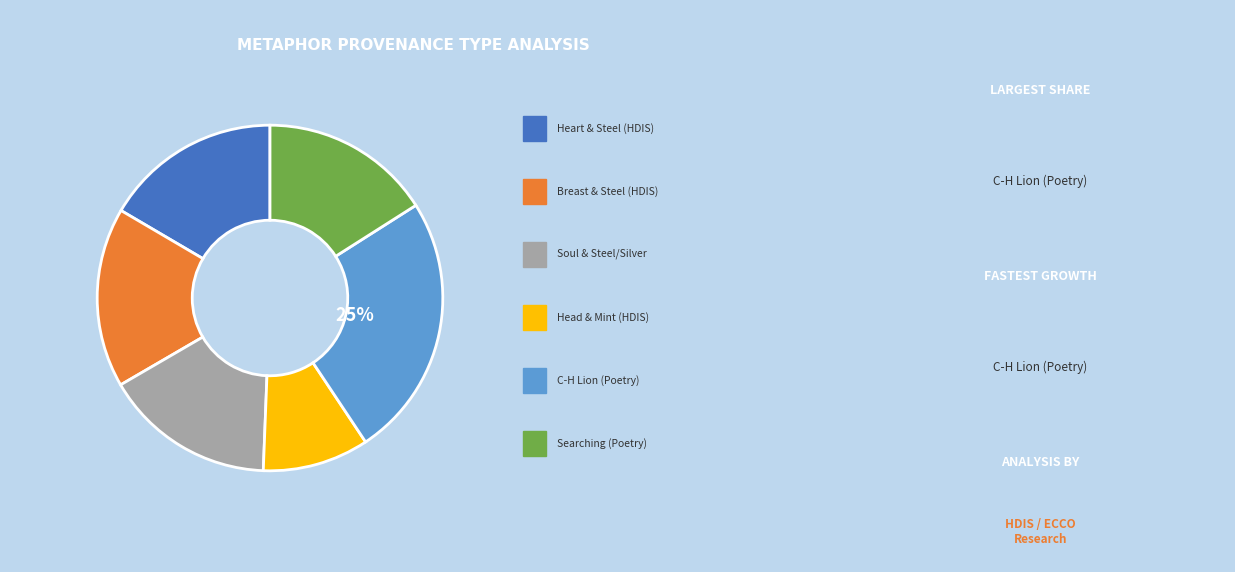

Is there any slice that represents more than half of the pie?

No